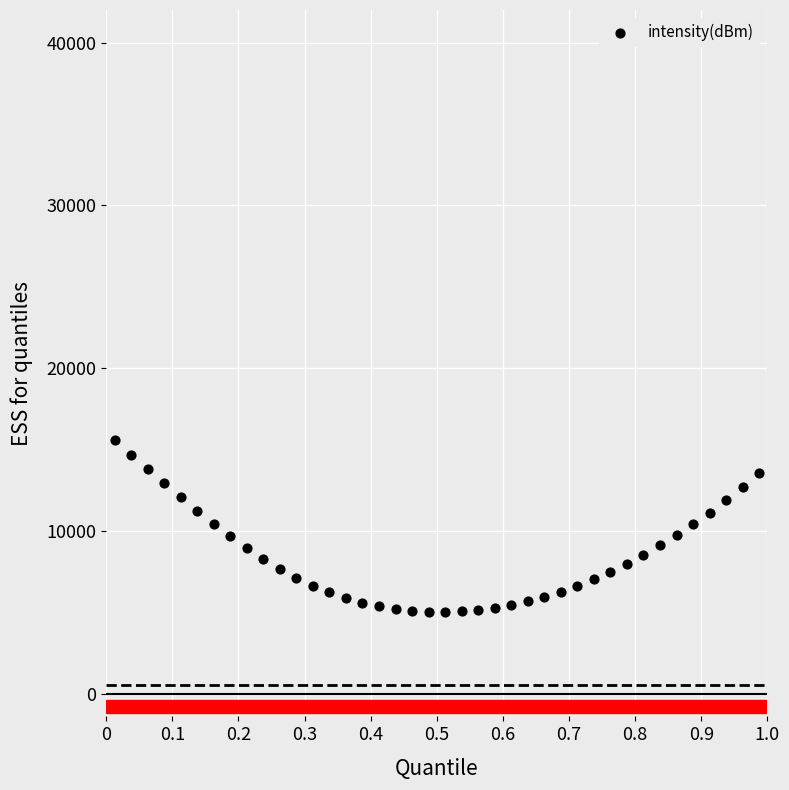

What is the range of X values (max minus min)?

1.0